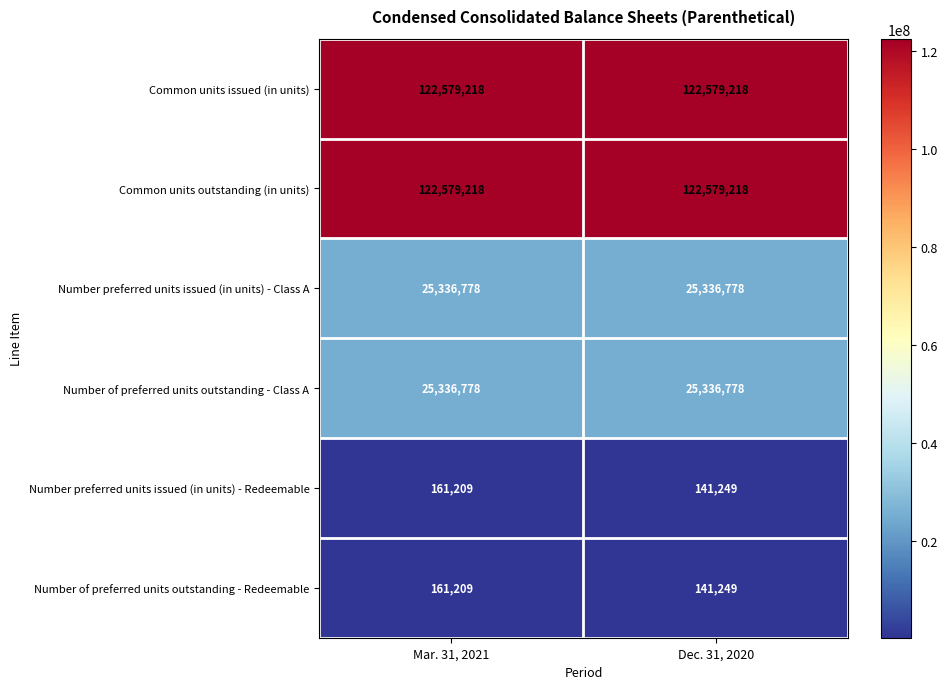

Is the value of Common units outstanding (in units) at Dec. 31, 2020 greater than the value of Number preferred units issued (in units) - Redeemable at Mar. 31, 2021?

Yes